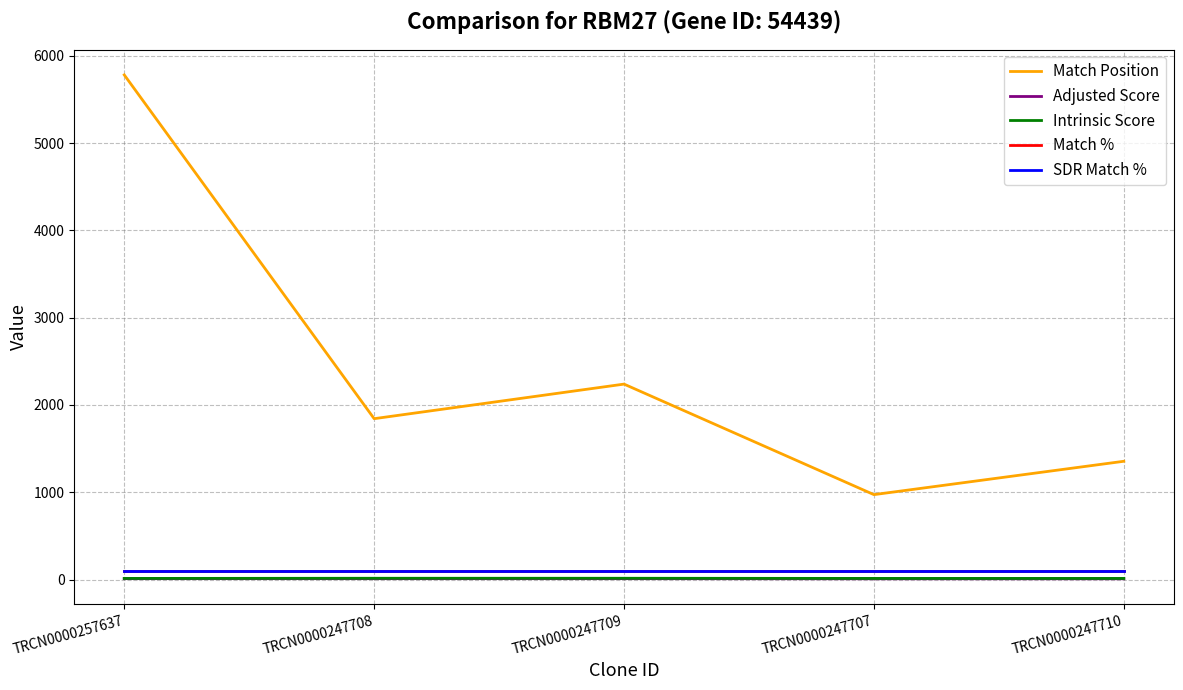

True or false: Match % has more than 0 points higher than both neighbors.

False